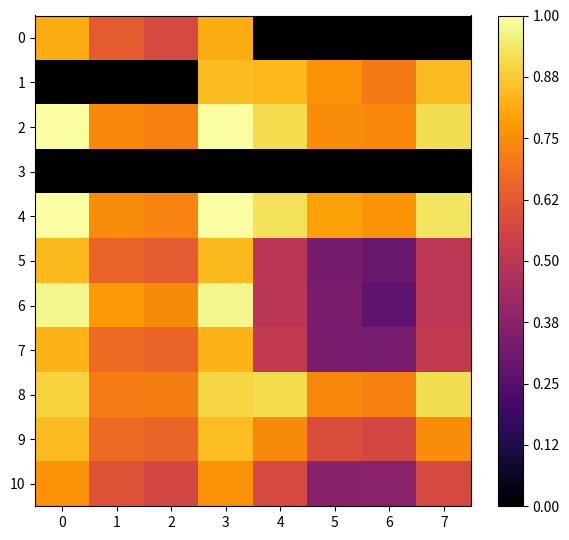

Reading left to right, list all the values displayed in this chart.

0: 0=0.8	1=0.6	2=0.6	3=0.8	4=0.0	5=0.0	6=0.0	7=0.0
1: 0=0.0	1=0.0	2=0.0	3=0.8	4=0.8	5=0.8	6=0.7	7=0.8
2: 0=1.0	1=0.7	2=0.7	3=1.0	4=0.9	5=0.7	6=0.7	7=0.9
3: 0=0.0	1=0.0	2=0.0	3=0.0	4=0.0	5=0.0	6=0.0	7=0.0
4: 0=1.0	1=0.7	2=0.7	3=1.0	4=0.9	5=0.8	6=0.8	7=0.9
5: 0=0.8	1=0.7	2=0.6	3=0.8	4=0.5	5=0.3	6=0.3	7=0.5
6: 0=1.0	1=0.8	2=0.7	3=1.0	4=0.5	5=0.3	6=0.3	7=0.5
7: 0=0.8	1=0.7	2=0.7	3=0.8	4=0.5	5=0.3	6=0.3	7=0.5
8: 0=0.9	1=0.7	2=0.7	3=0.9	4=0.9	5=0.7	6=0.7	7=0.9
9: 0=0.8	1=0.7	2=0.7	3=0.8	4=0.7	5=0.6	6=0.6	7=0.7
10: 0=0.8	1=0.6	2=0.6	3=0.8	4=0.6	5=0.4	6=0.4	7=0.6